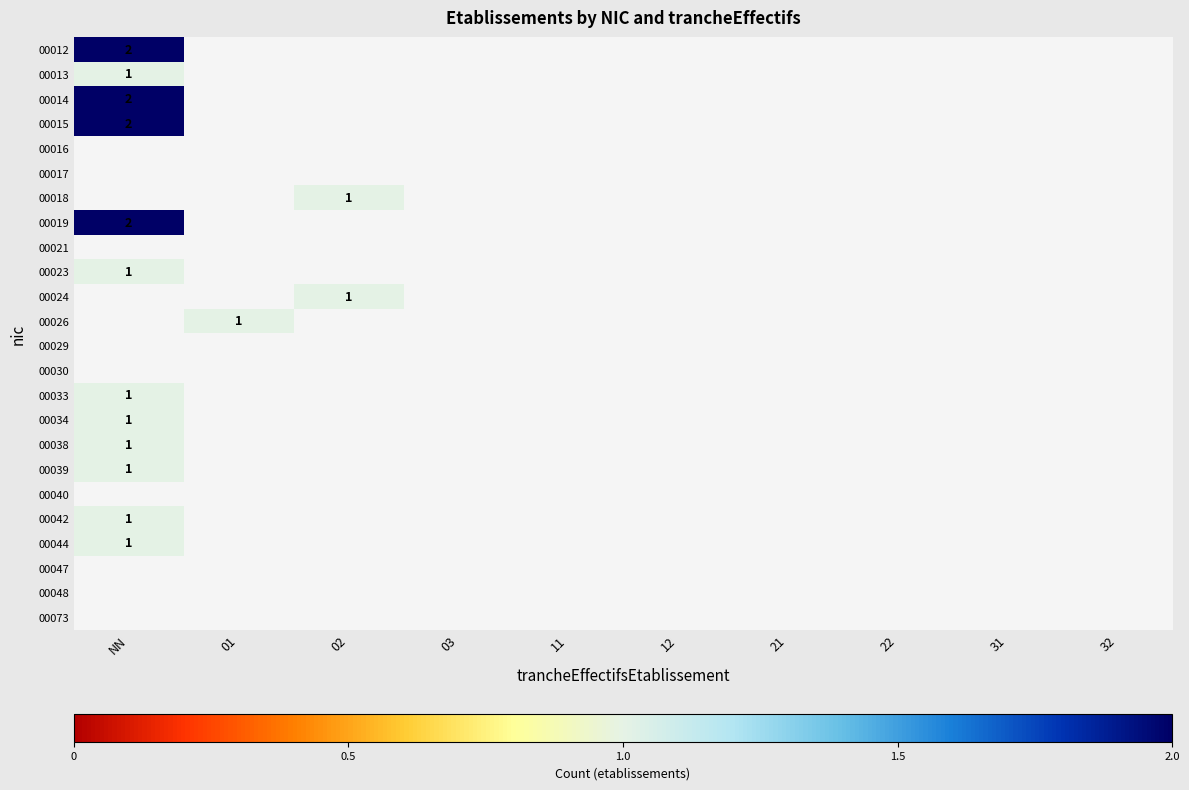

What is the minimum value shown in the chart?

1.0